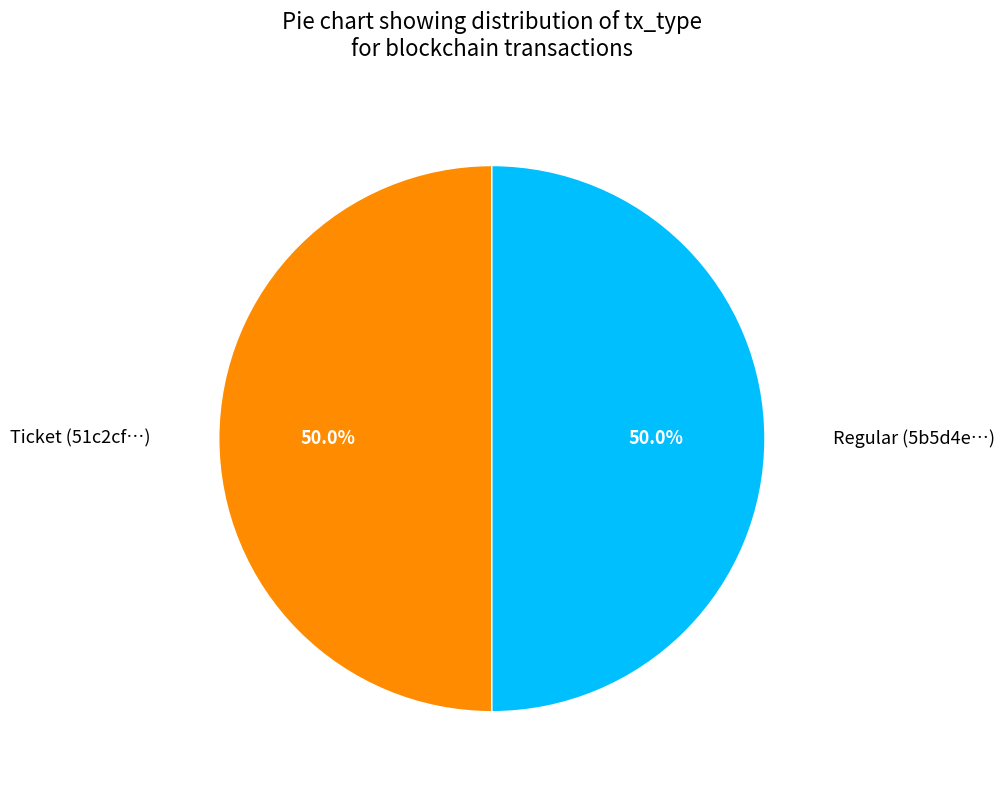

How many segments does this pie chart have?

2